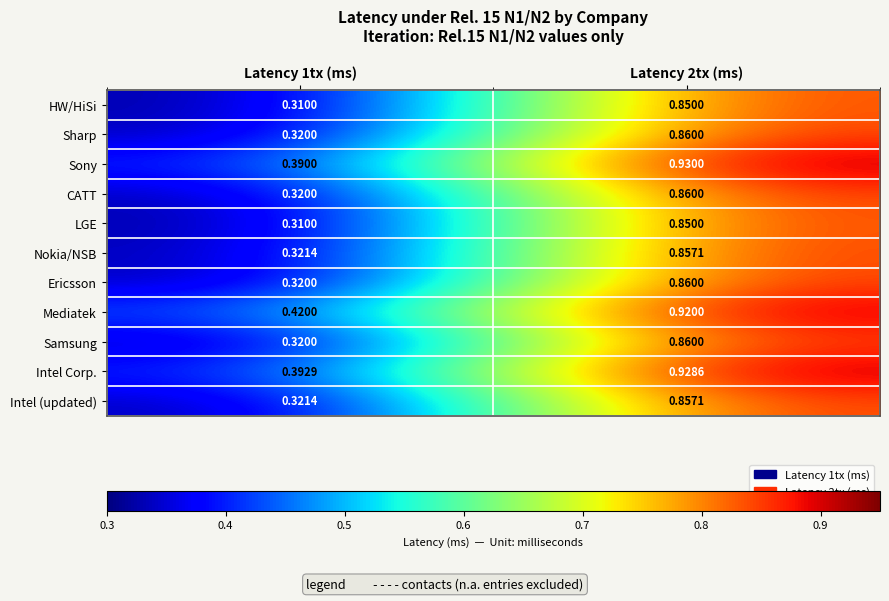

What is the difference between the highest and lowest values at Latency 1tx (ms)?

0.1